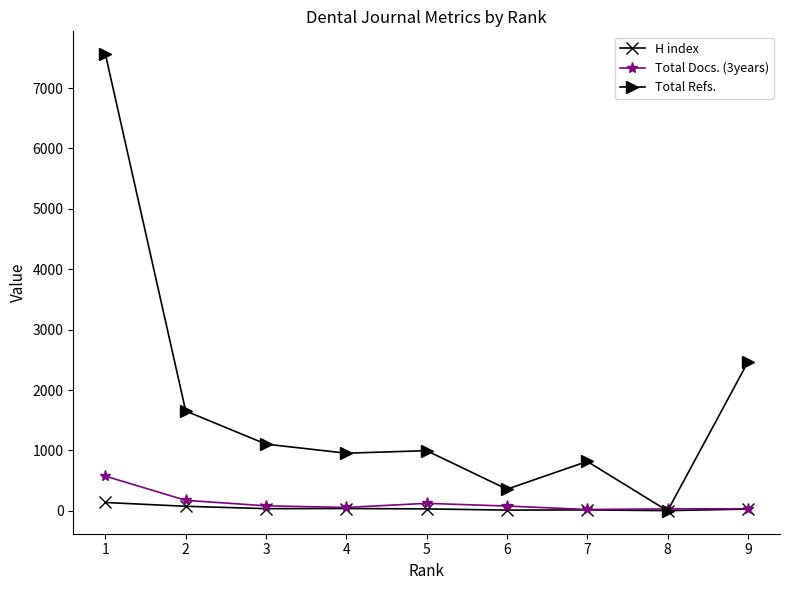

Where does the Total Refs. series first go above 997?

1